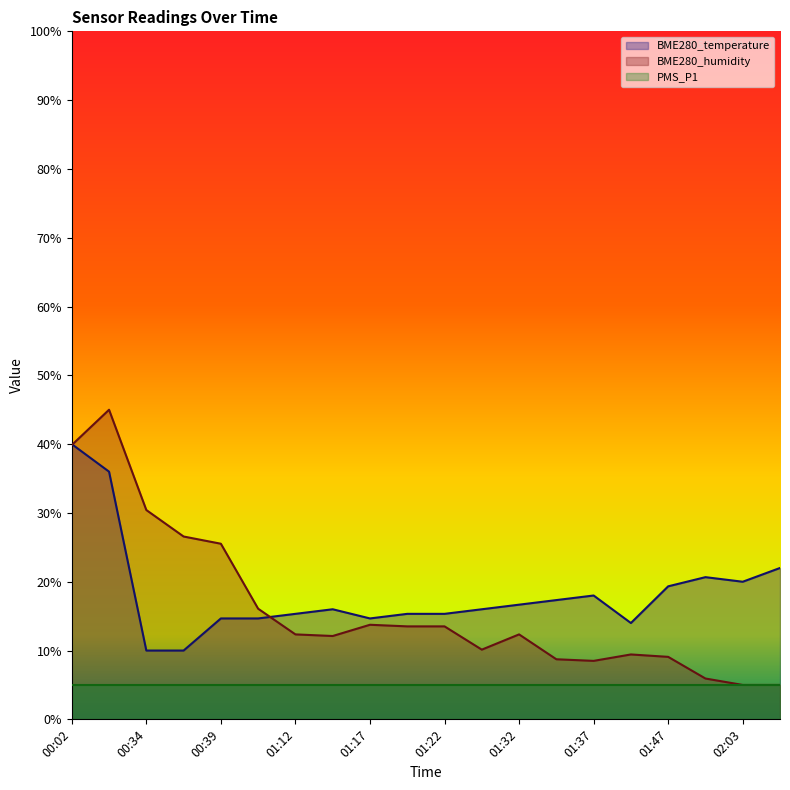

Where does the BME280_temperature series first go above 15?

00:02